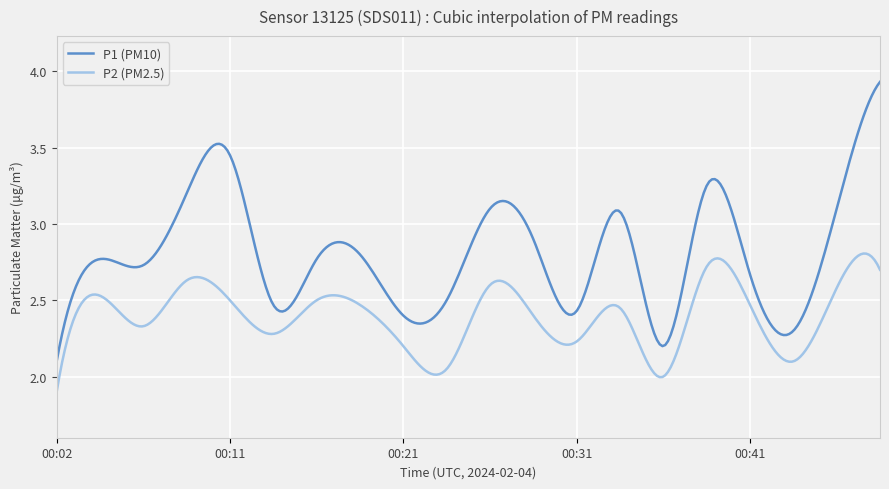

Which series has the largest range (max minus min)?

P1 (PM10)